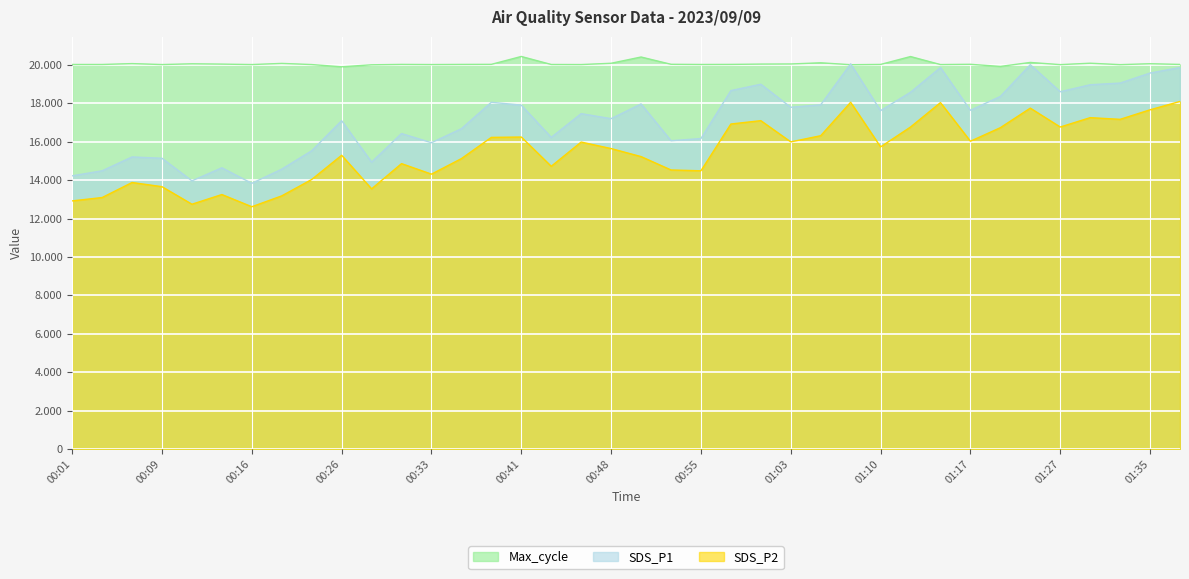

Is the value of SDS_P1 at 01:30 greater than the value of SDS_P2 at 01:15?

Yes